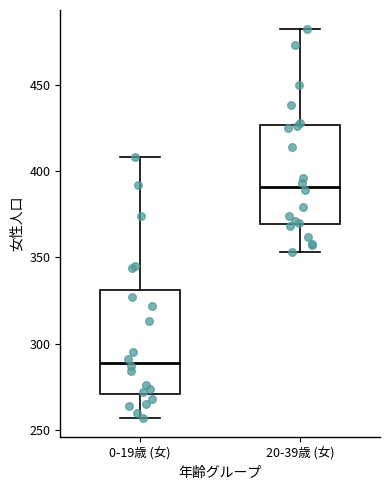

Reading left to right, transcribe this box plot: for each box, give where its median line is, the range the box spans, and where its two whiskers end, as read against the y-axis. The values are not printed on the chart, so give them approximately, as read against the axis.

0-19歳 (女): median 290, box 270 to 330, whiskers 255 to 410
20-39歳 (女): median 390, box 370 to 425, whiskers 355 to 480